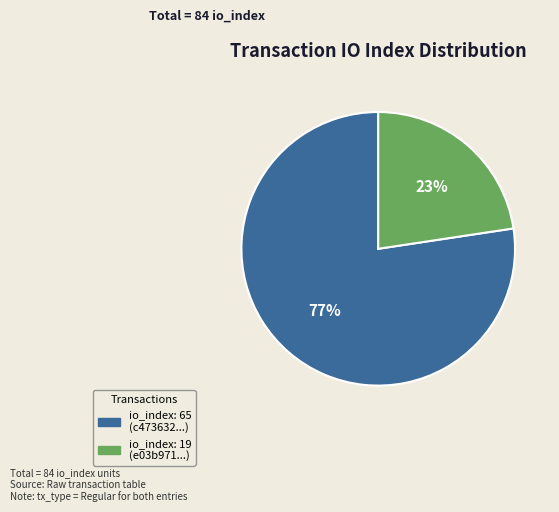

Is there any slice that represents more than half of the pie?

Yes